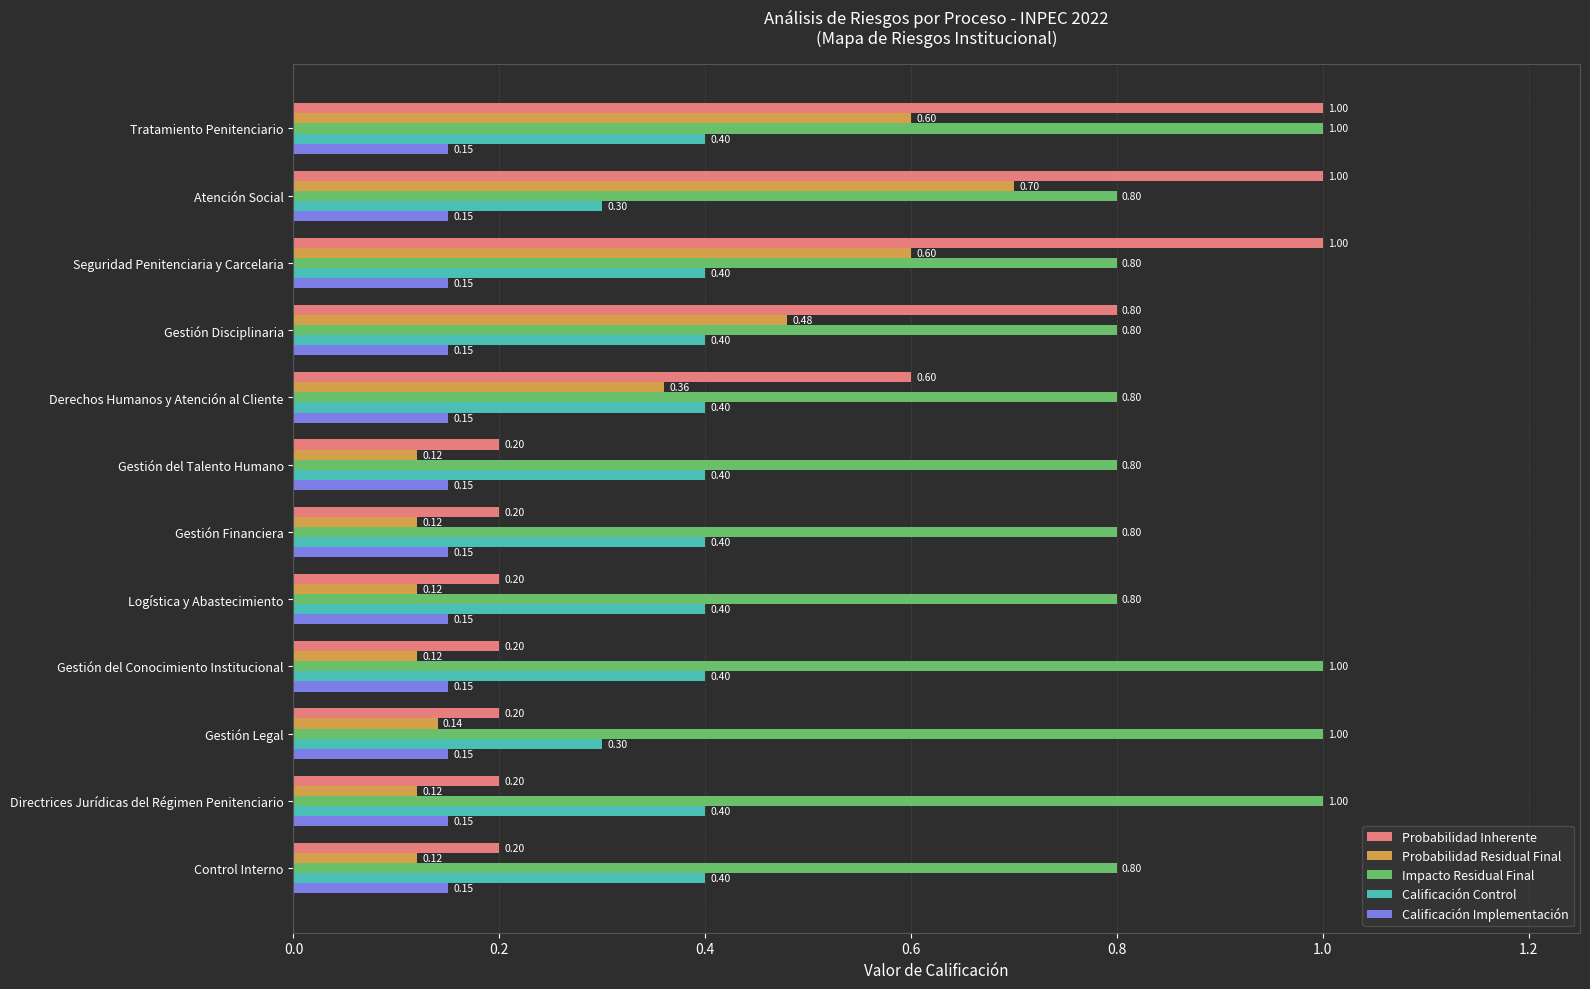

Rank the series at Gestión del Conocimiento Institucional from lowest to highest value.

Probabilidad Residual Final, Calificación Implementación, Probabilidad Inherente, Calificación Control, Impacto Residual Final